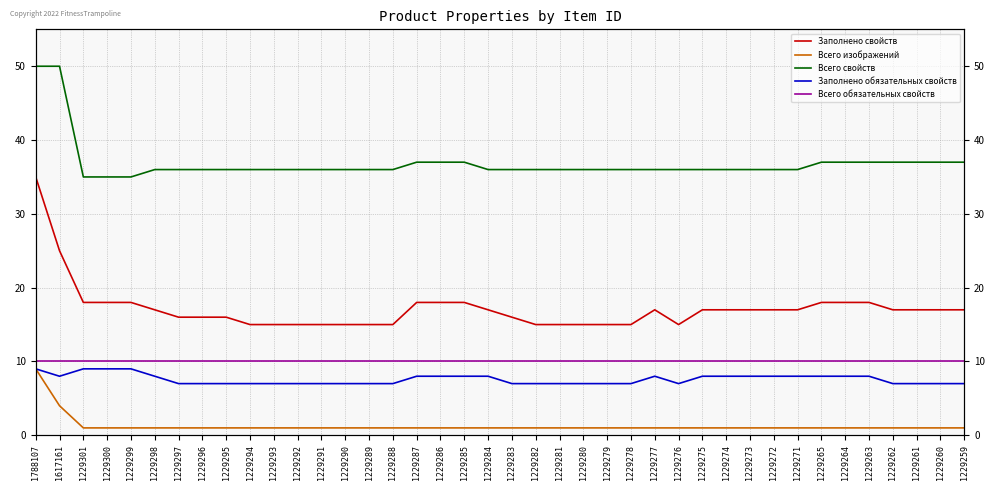

What is the minimum value shown in the chart?

1